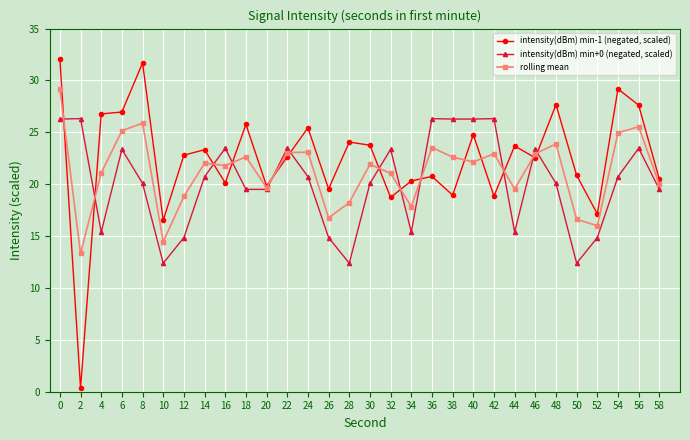

What value does the intensity(dBm) min+0 (negated, scaled) series have at 24?

20.7